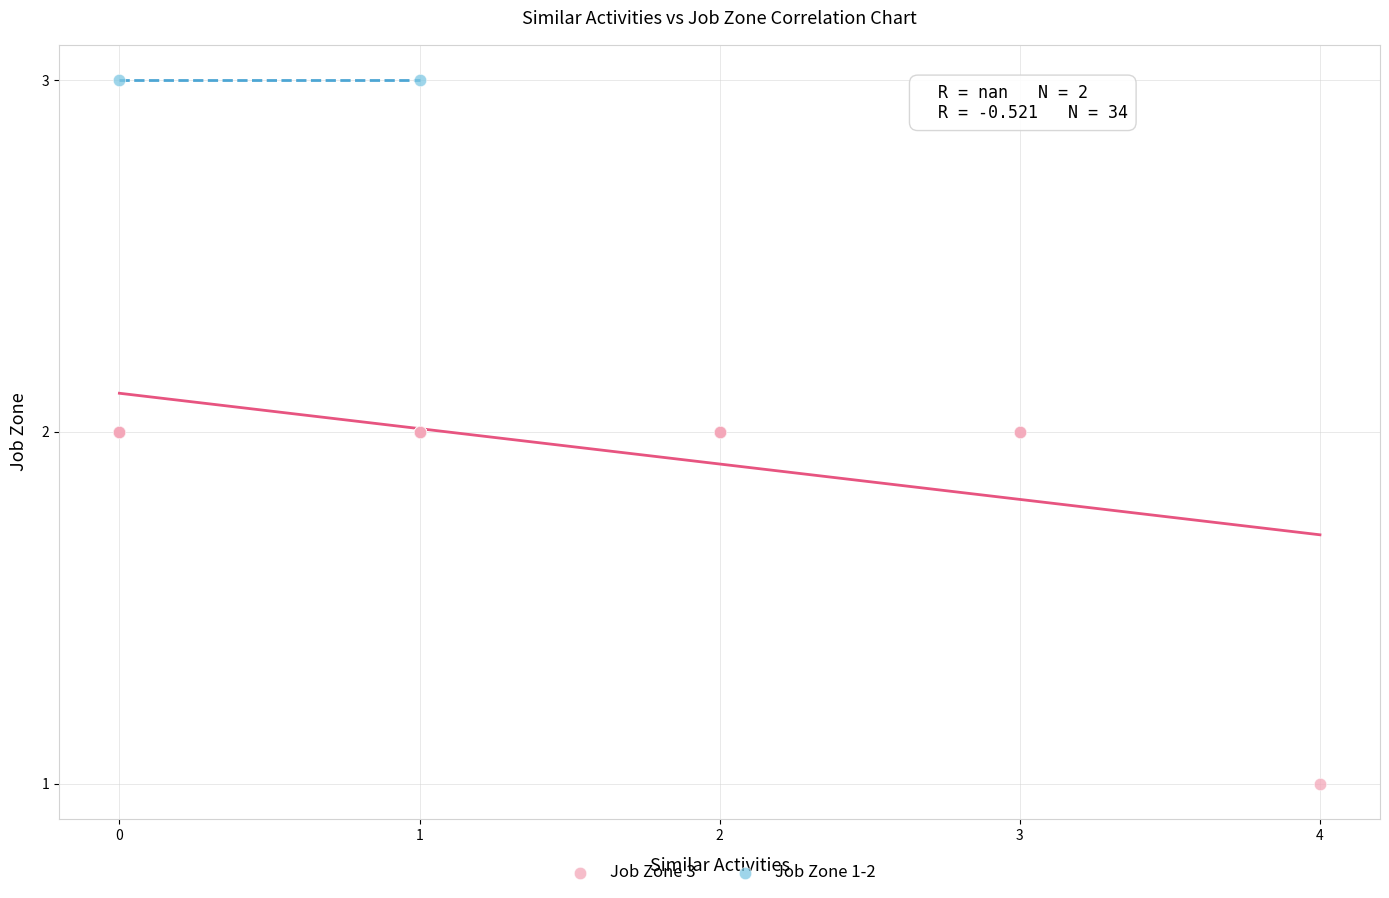

What are all the series names shown in the legend?

Job Zone 3, Job Zone 1-2